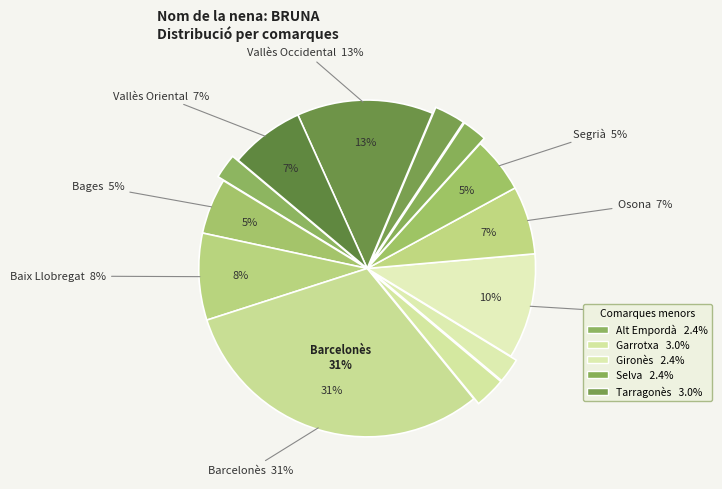

Count the number of slices in the pie.

13